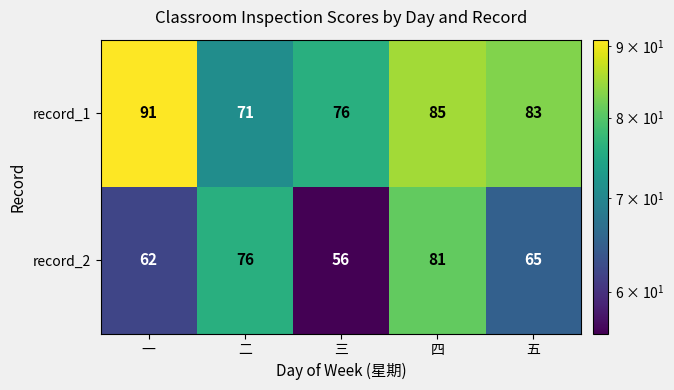

At which label does record_1 first exceed 83?

一